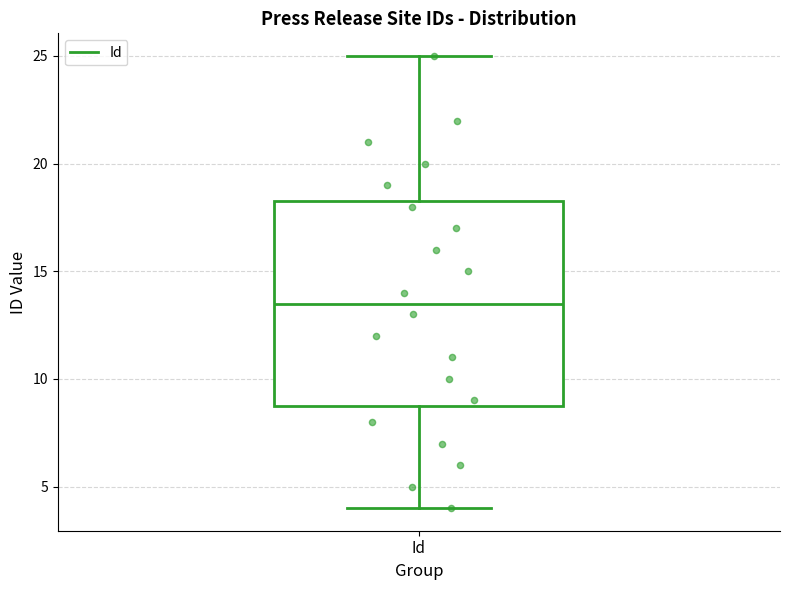

Read this box plot against the y-axis: the position of the median line, the range covered by the box, and the ends of both whiskers. The values are not printed on the chart, so give them approximately, as read against the axis.

median 13.5, box 9.0 to 18.5, whiskers 4.0 to 25.0